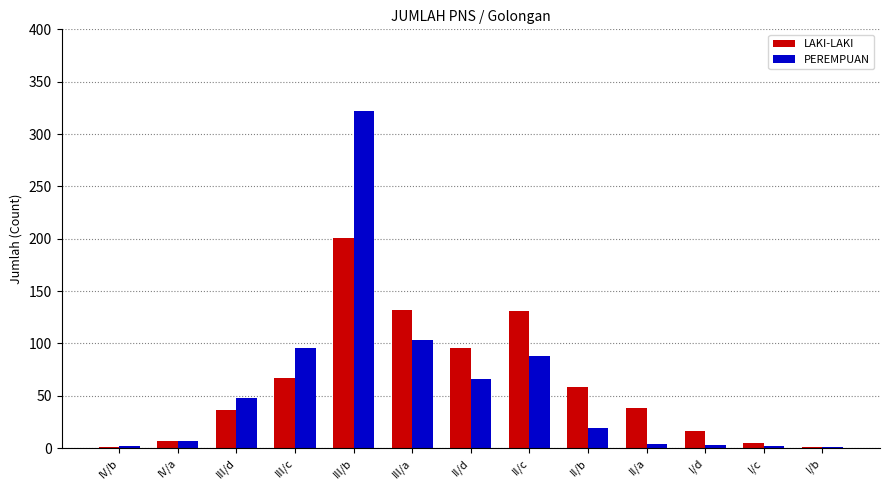

What is the difference between the LAKI-LAKI values at II/c and I/d?

115